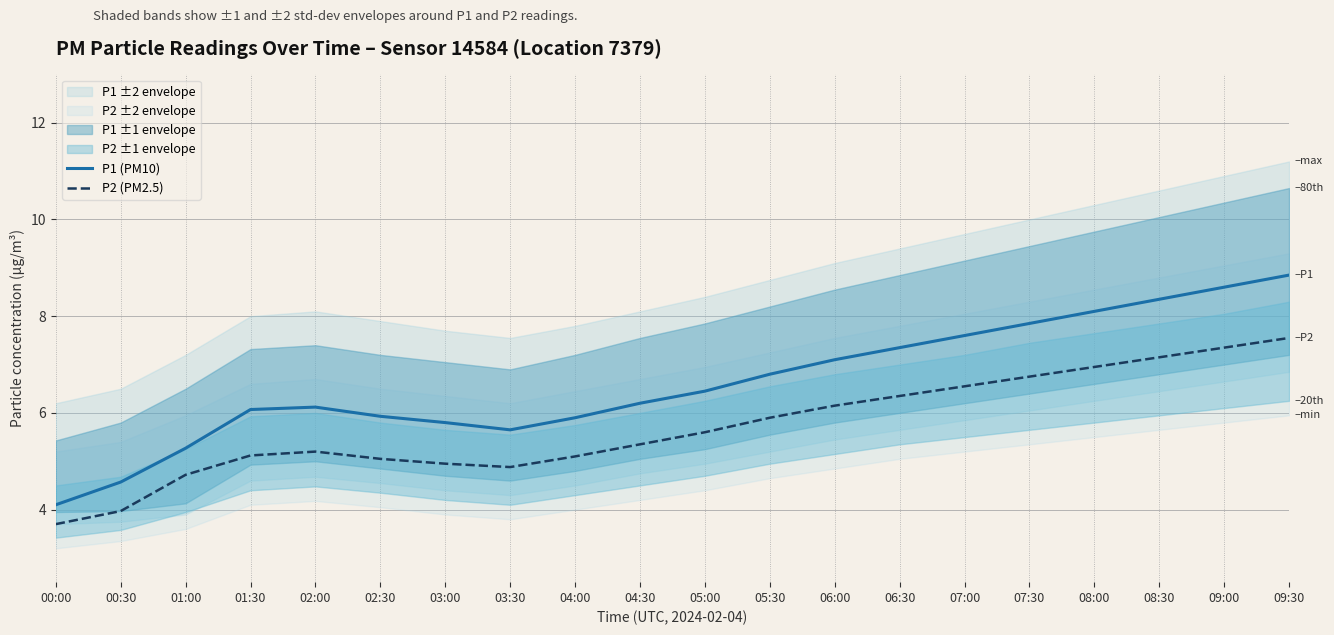

Reading left to right, extract all data points from this chart.

P1 (PM10): 00:00=4.1	00:30=4.6	01:00=5.3	01:30=6.1	02:00=6.1	02:30=5.9	03:00=5.8	03:30=5.7	04:00=5.9	04:30=6.2	05:00=6.5	05:30=6.8	06:00=7.1	06:30=7.3	07:00=7.6	07:30=7.8	08:00=8.1	08:30=8.3	09:00=8.6	09:30=8.8
P2 (PM2.5): 00:00=3.7	00:30=4.0	01:00=4.7	01:30=5.1	02:00=5.2	02:30=5.0	03:00=5.0	03:30=4.9	04:00=5.1	04:30=5.3	05:00=5.6	05:30=5.9	06:00=6.2	06:30=6.3	07:00=6.5	07:30=6.8	08:00=7.0	08:30=7.2	09:00=7.3	09:30=7.5